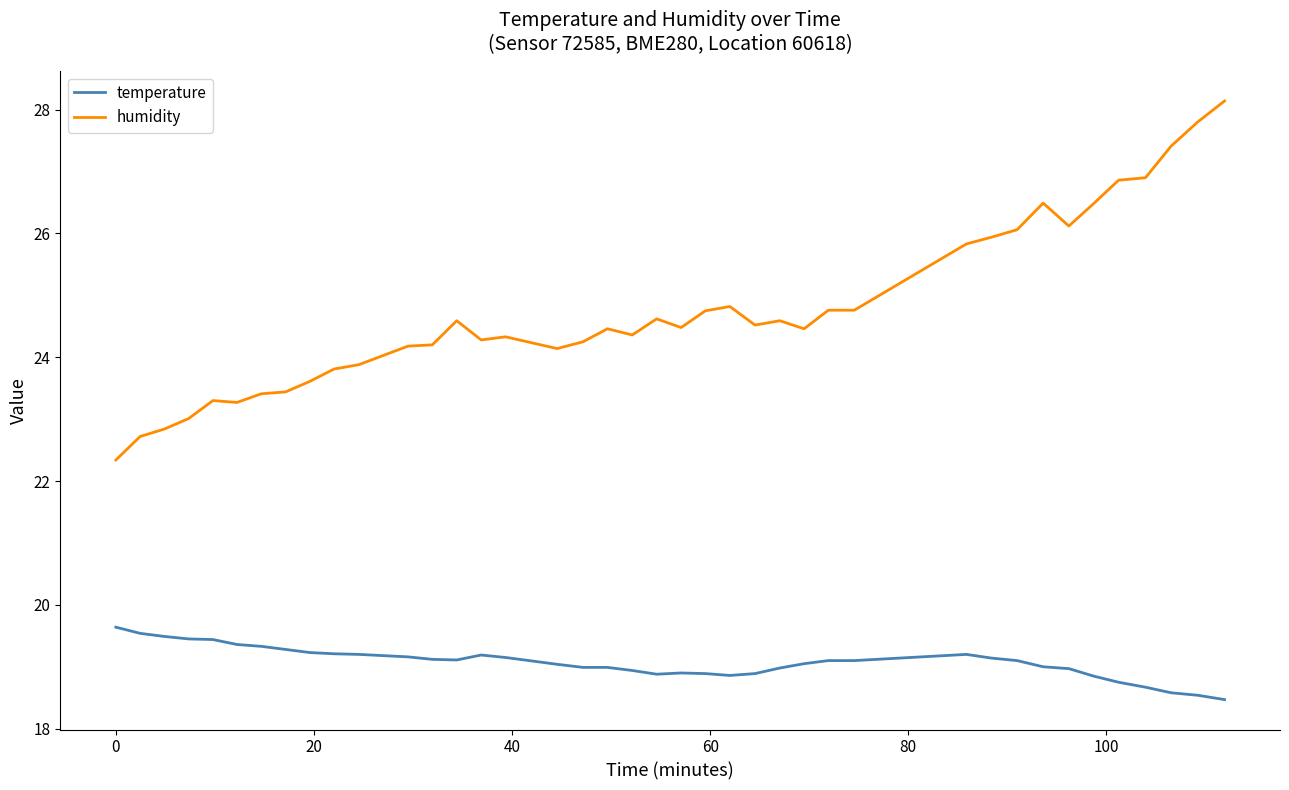

Which series has the widest spread of values?

humidity